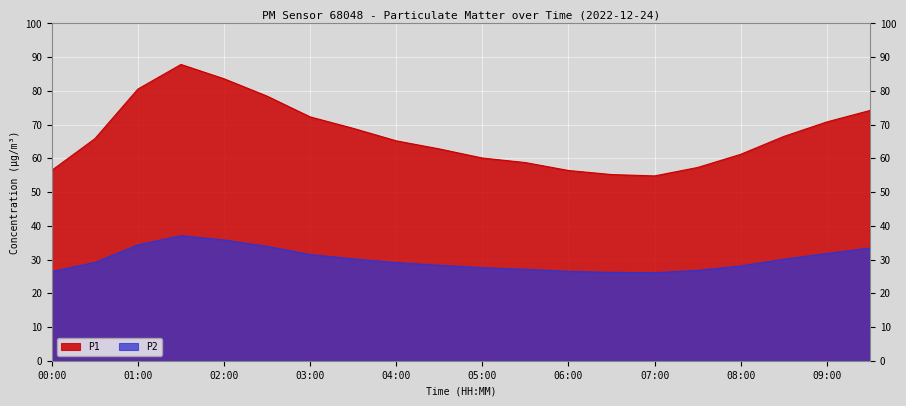

How many data points in P2 are above 29?

11